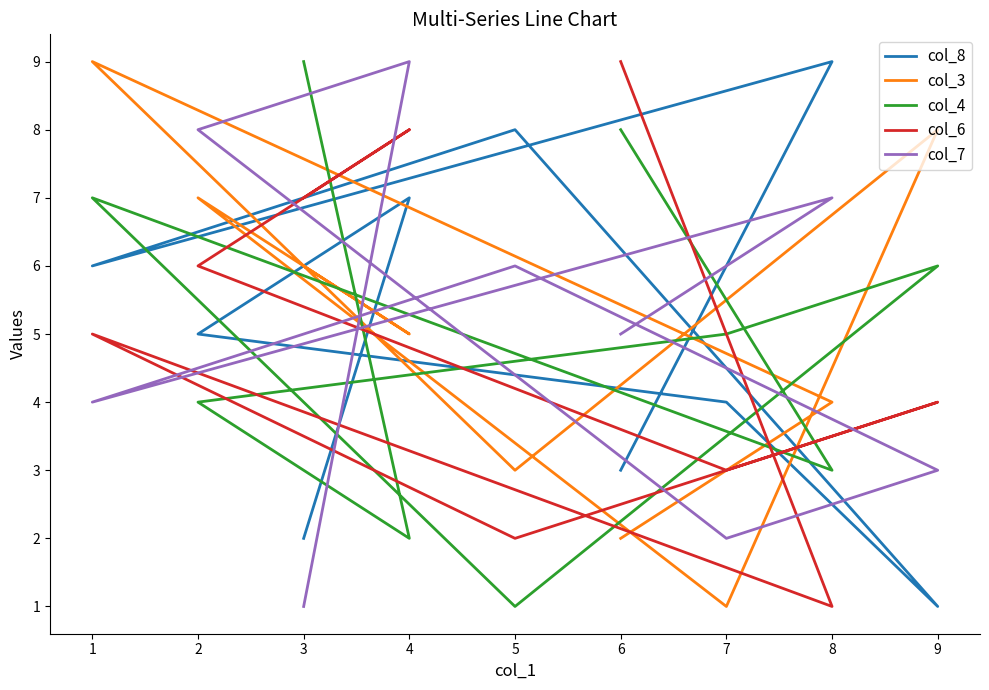

Where do col_3 and col_8 first cross each other?

3 and 4